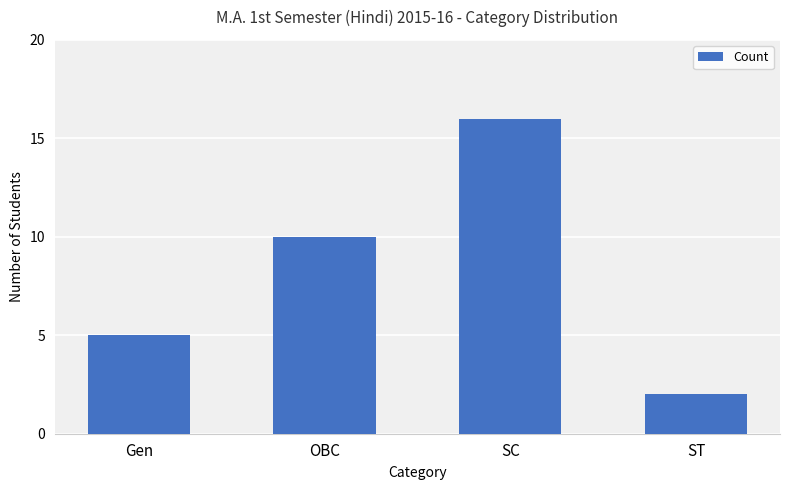

What is the label of the 4th bar from the right?

Gen